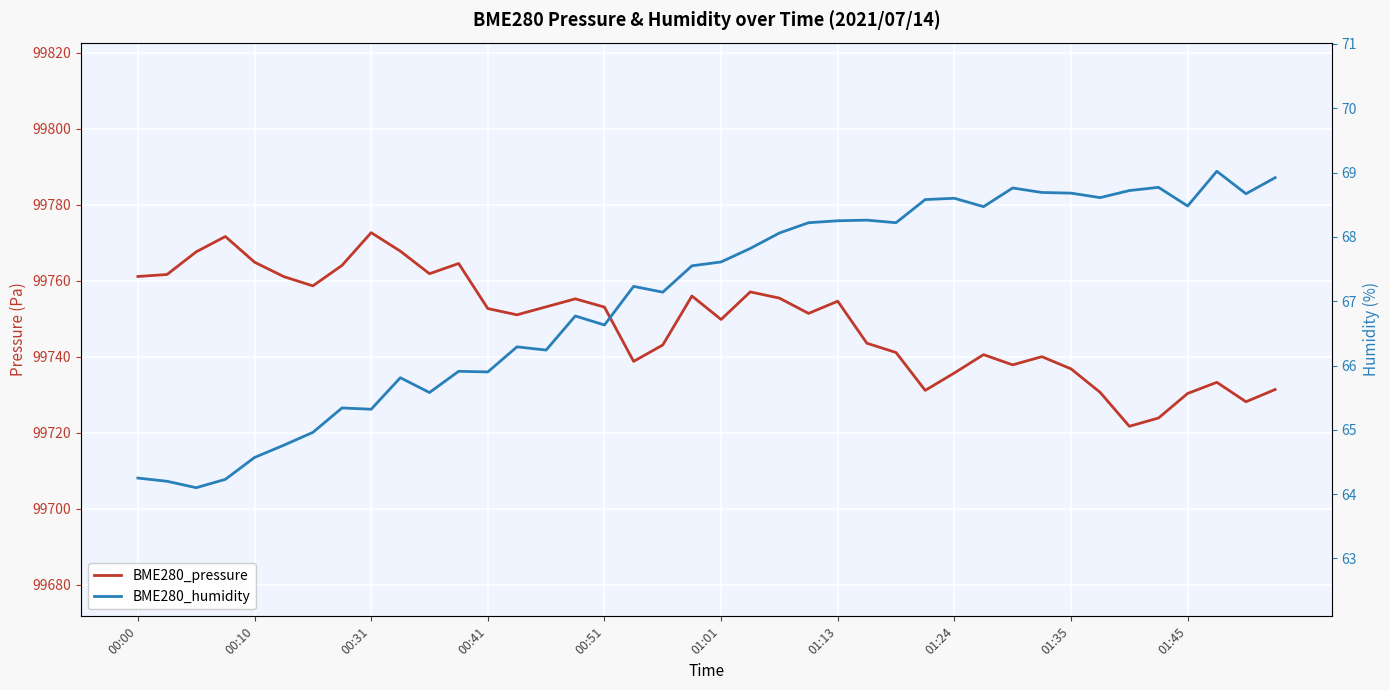

What is the minimum value shown in the chart?

64.1